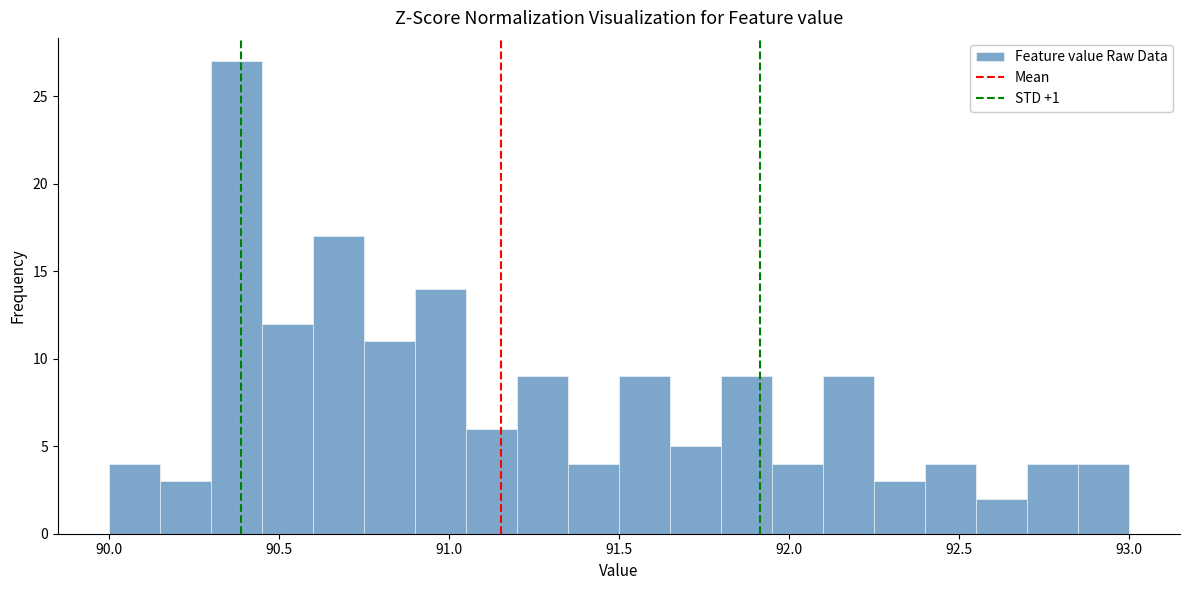

Read against the x-axis, roughly where is the centre of the tallest bar?

90.40